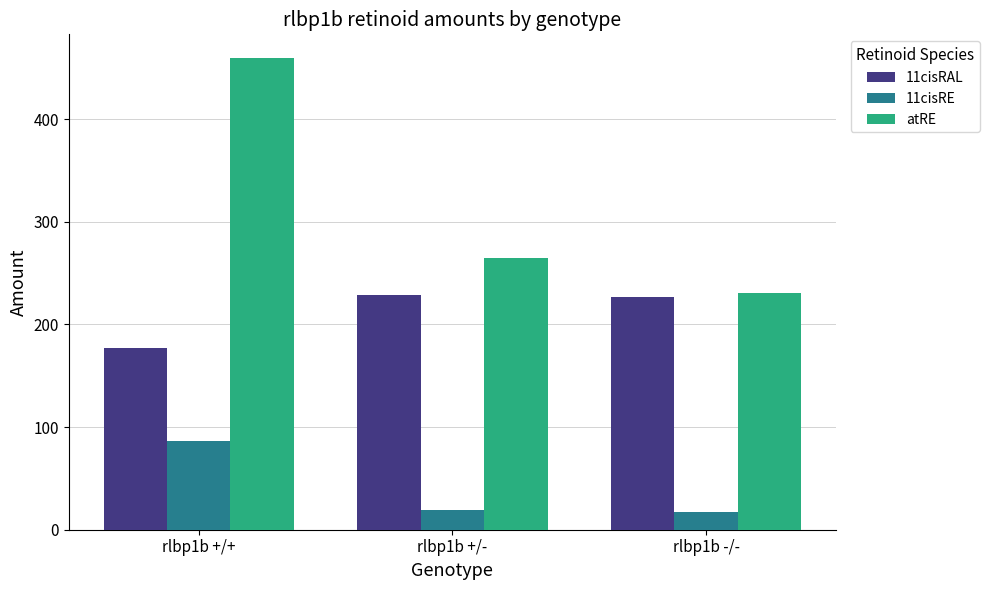

Reading left to right, transcribe all the data shown in this chart.

11cisRAL: 177.3	228.9	226.5
11cisRE: 86.1	19.5	17.0
atRE: 459.6	264.9	230.3